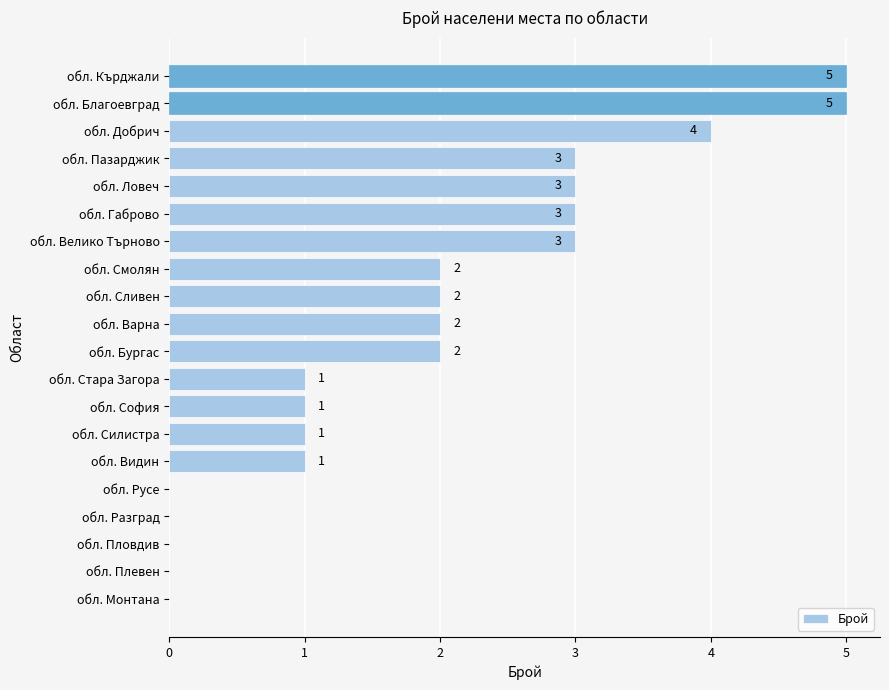

How many series are shown in this chart?

1